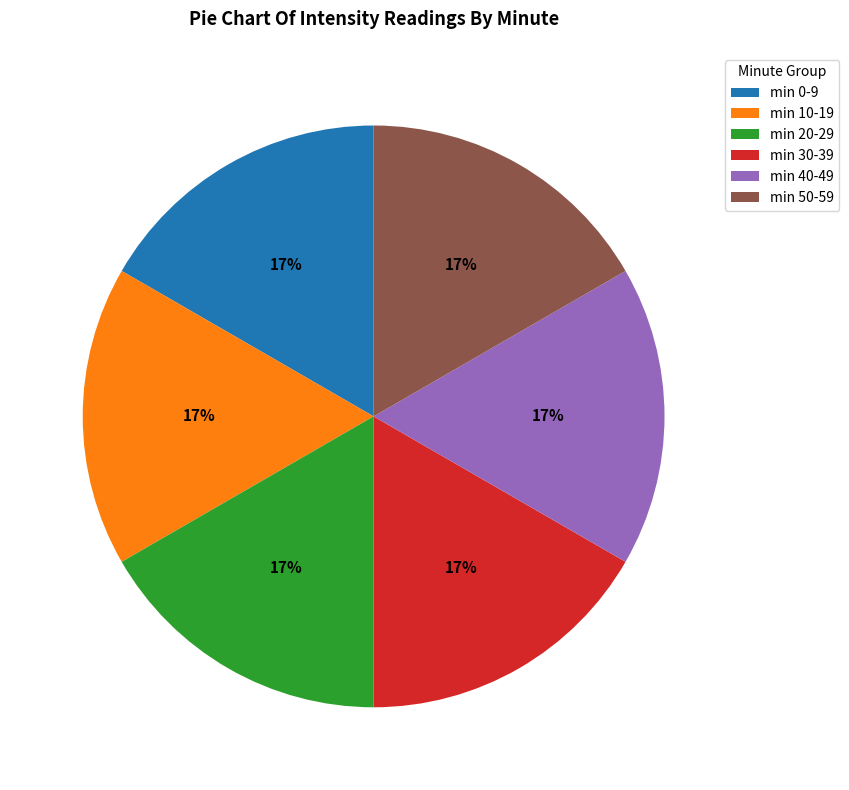

To the nearest percent, what is the average slice percentage?

17%